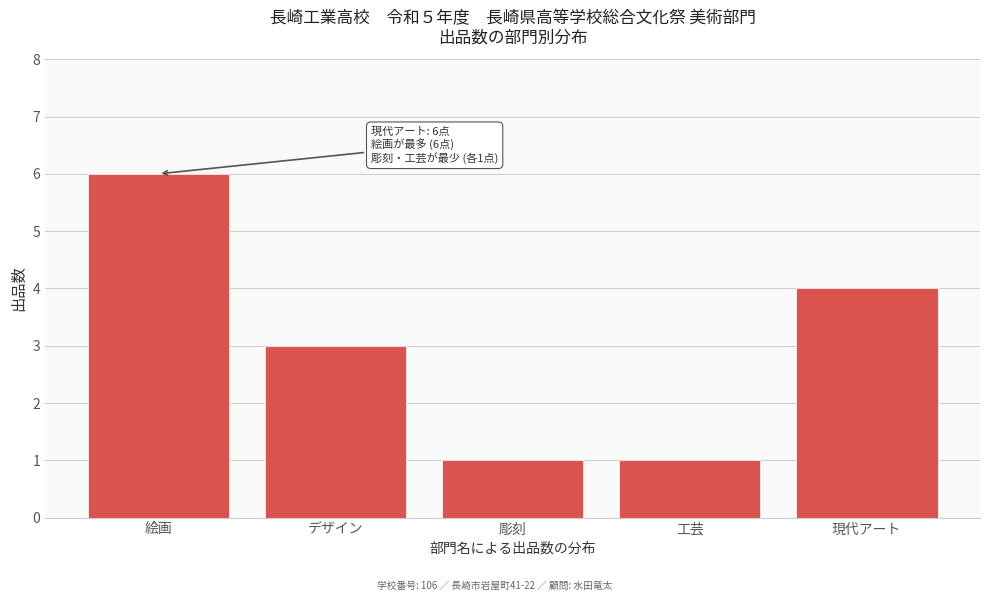

Reading left to right, extract all data points from this chart.

6	3	1	1	4